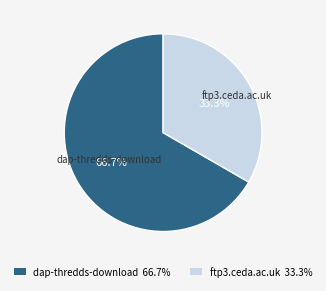

Between ftp3.ceda.ac.uk and dap-thredds-download, which is larger?

dap-thredds-download